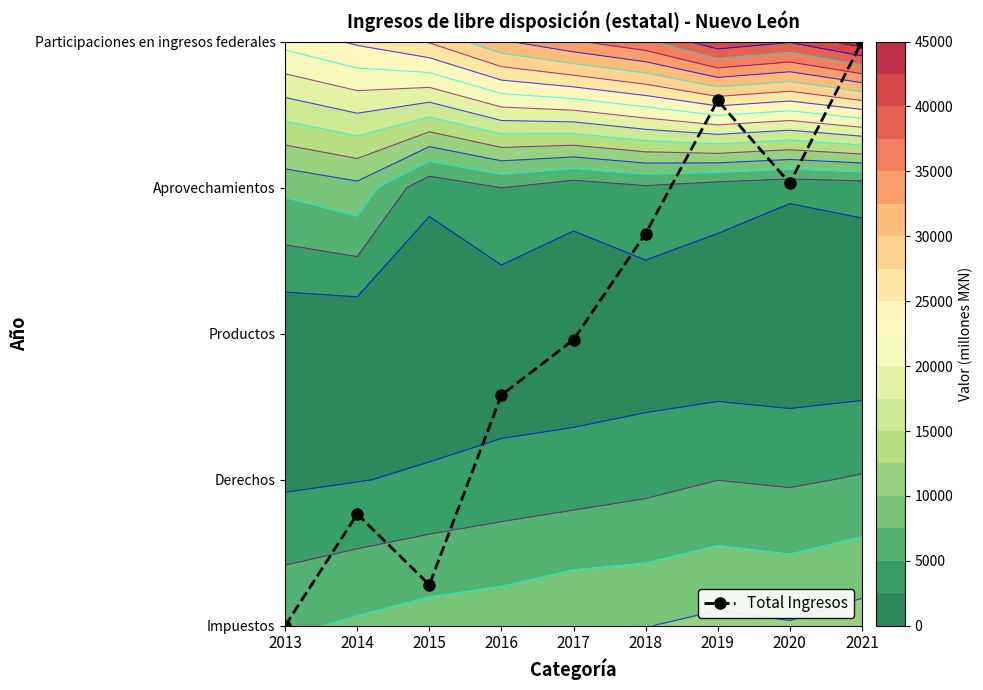

Rank the categories by value from highest to lowest.

2021, 2019, 2020, 2018, 2017, 2016, 2014, 2015, 2013